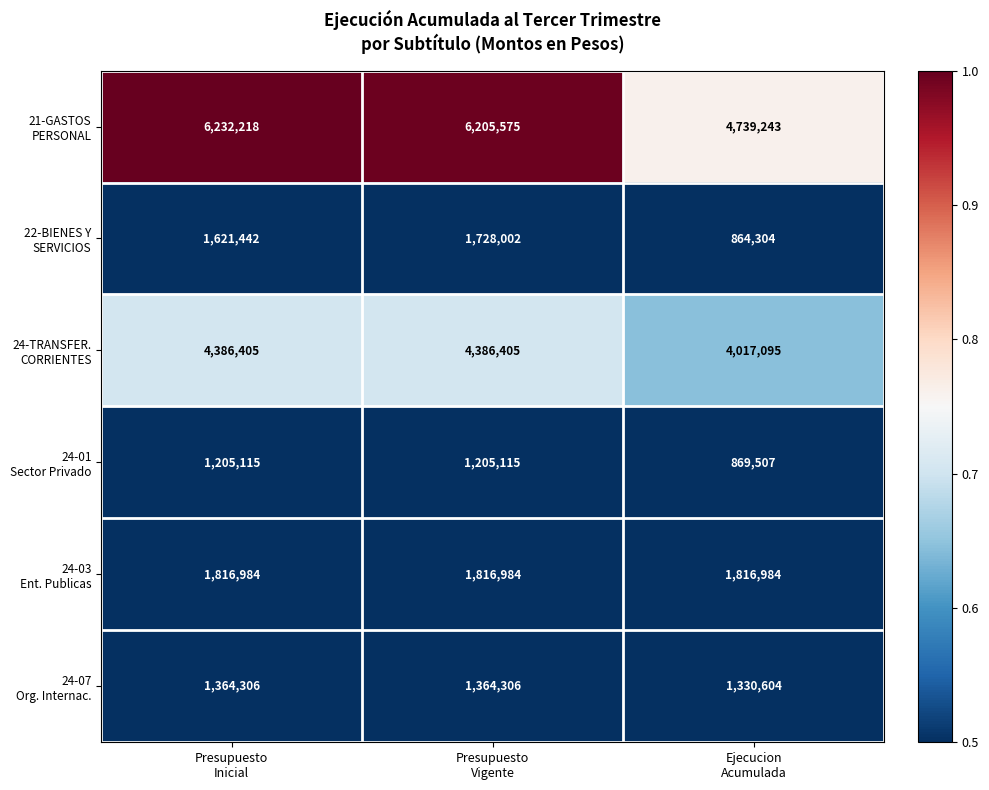

What is the minimum value shown in the chart?

864304